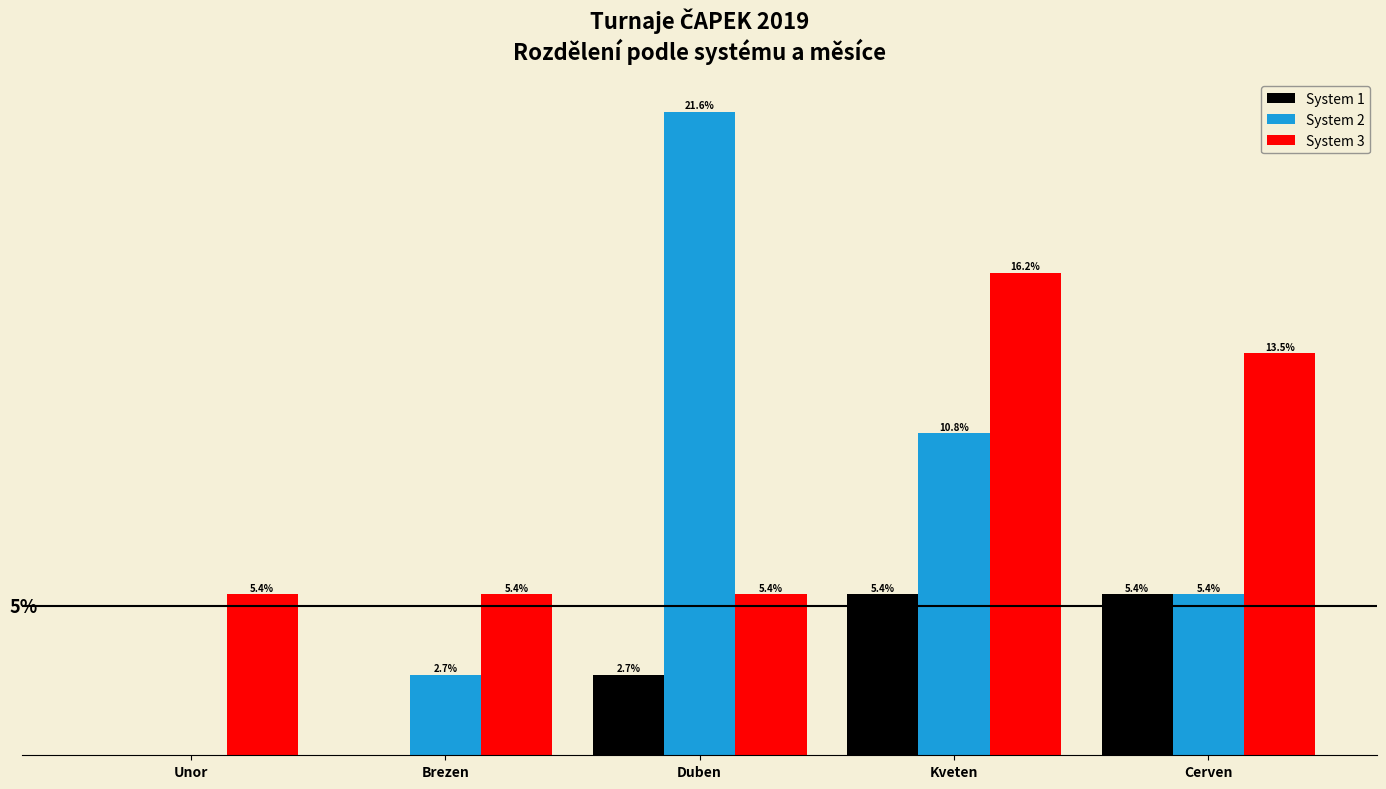

Are the bars horizontal?

No